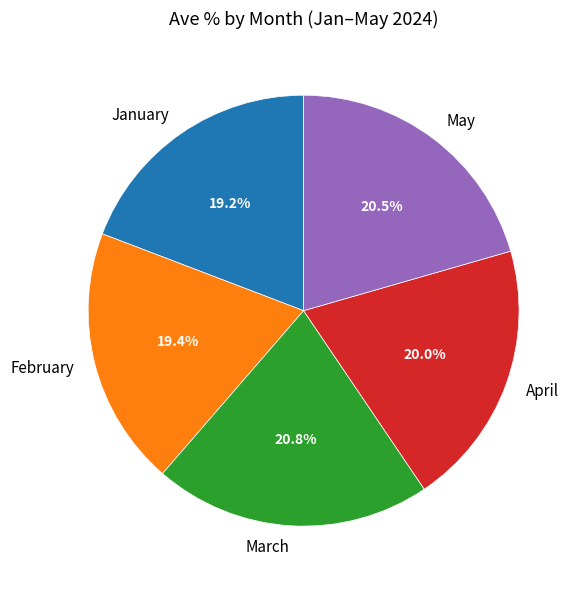

To the nearest percent, what portion does April represent?

20%